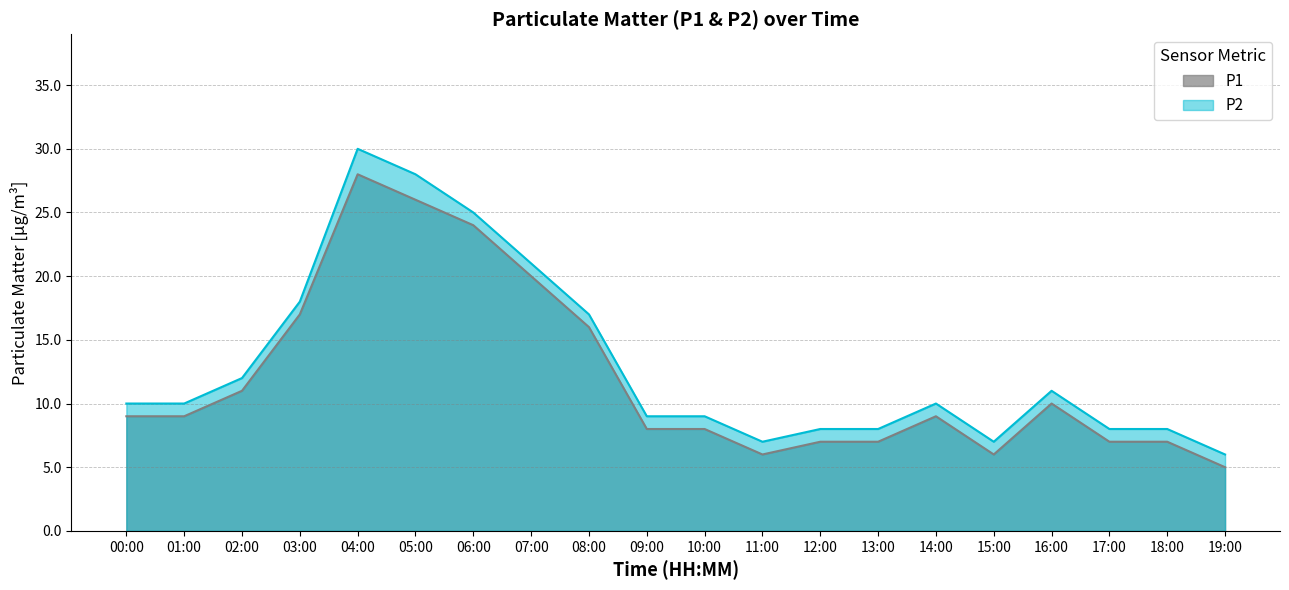

How many interior local peaks does the P1 series have?

3